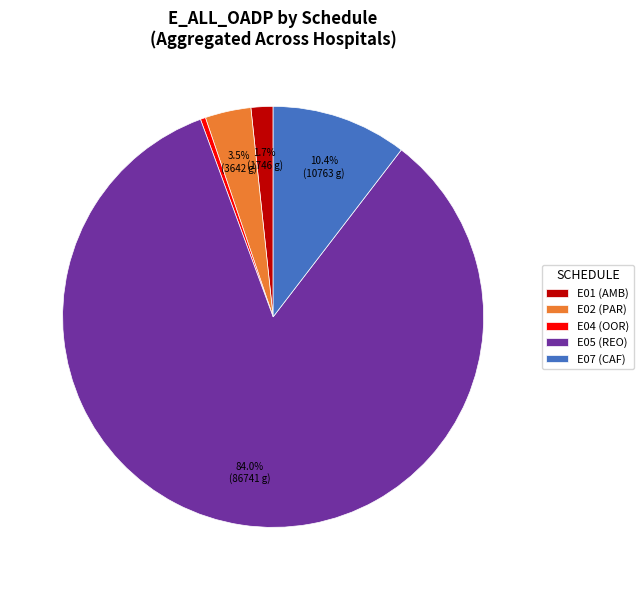

Which slice is the largest?

E05 (REO)